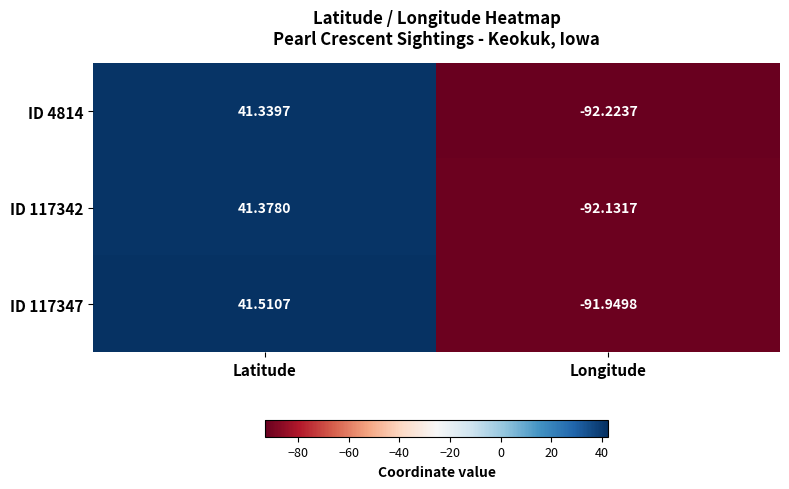

Which category has the lowest value in the ID 117347 series?

Longitude